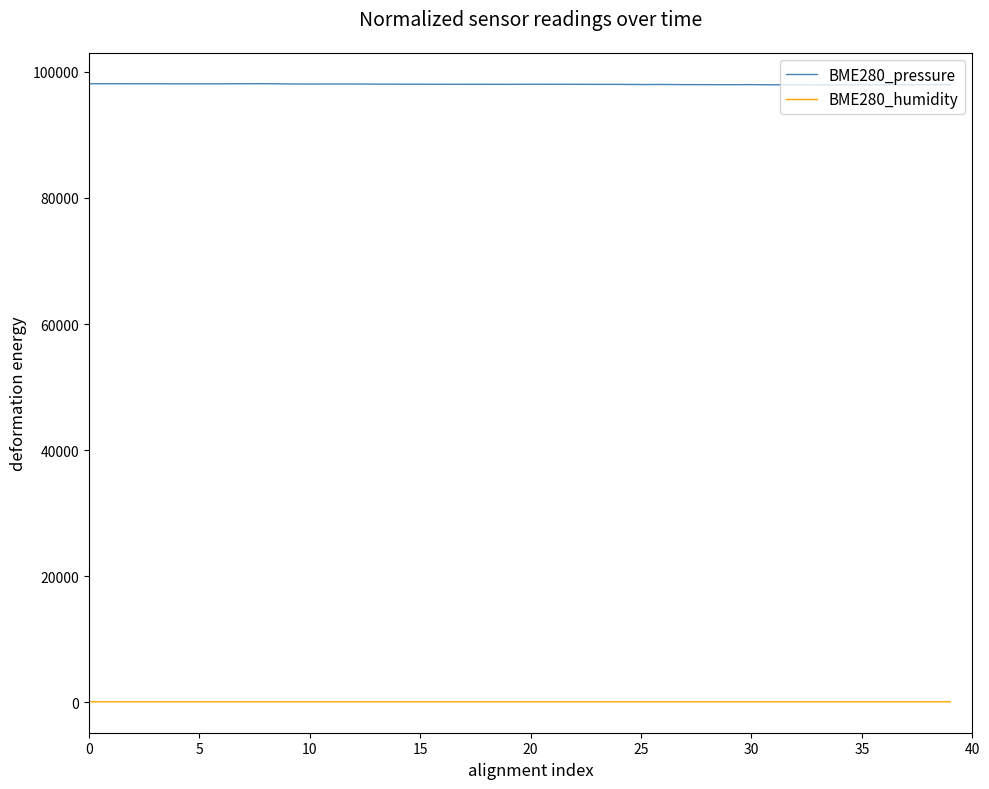

Which series has the largest range (max minus min)?

BME280_pressure